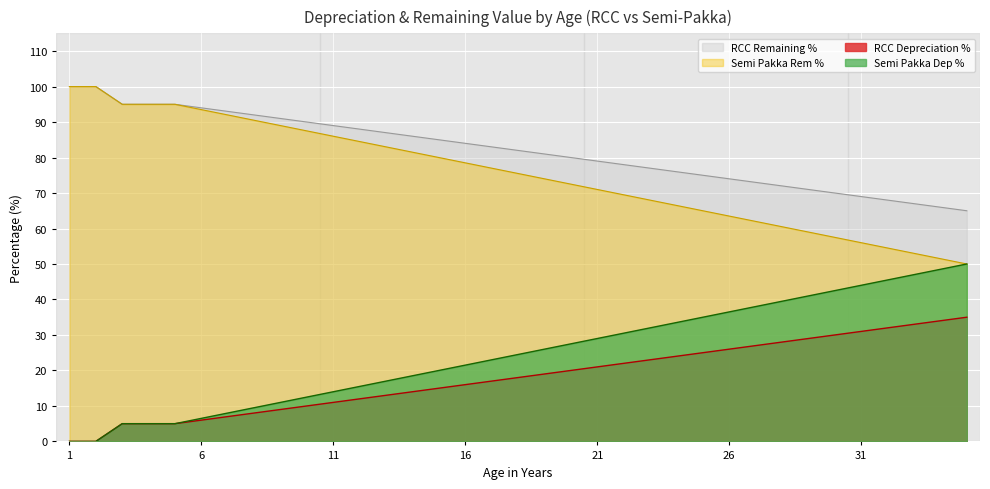

Which series has the largest range (max minus min)?

Semi Pakka Age